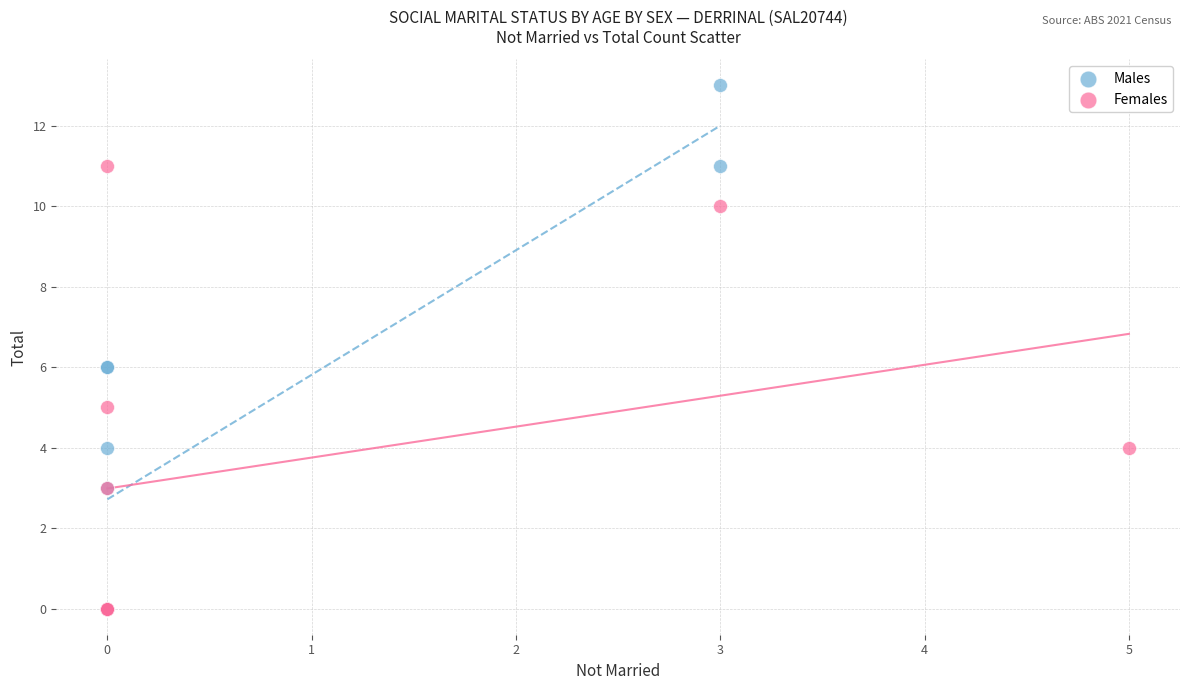

Which series has the widest spread of Y values?

Males